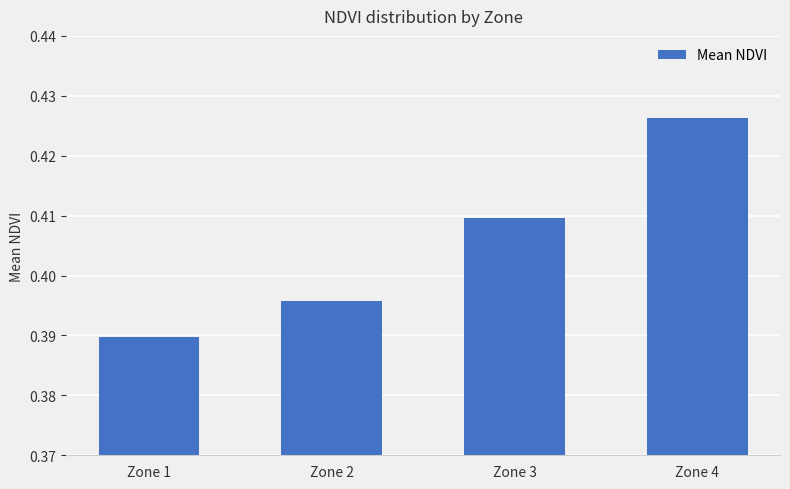

Rank the categories by value from highest to lowest.

Zone 4, Zone 3, Zone 2, Zone 1